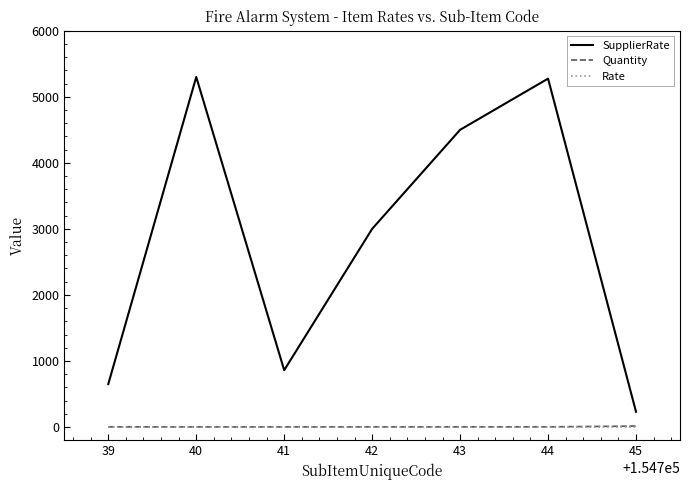

At which label does SupplierRate reach its minimum?

45